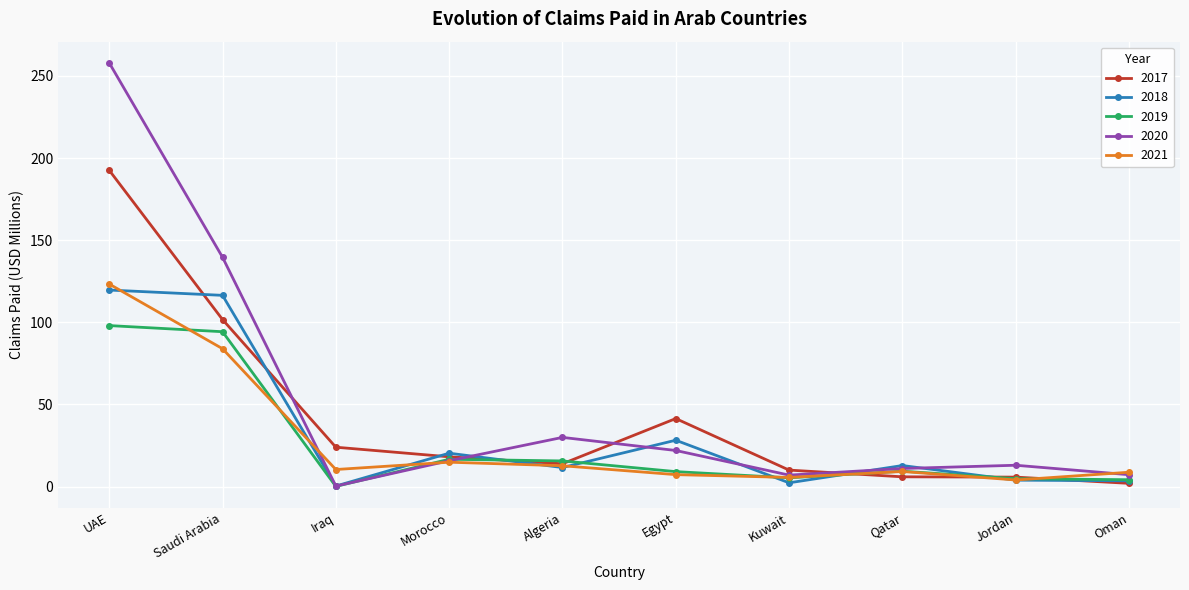

Where do 2021 and 2020 first cross each other?

Saudi Arabia and Iraq